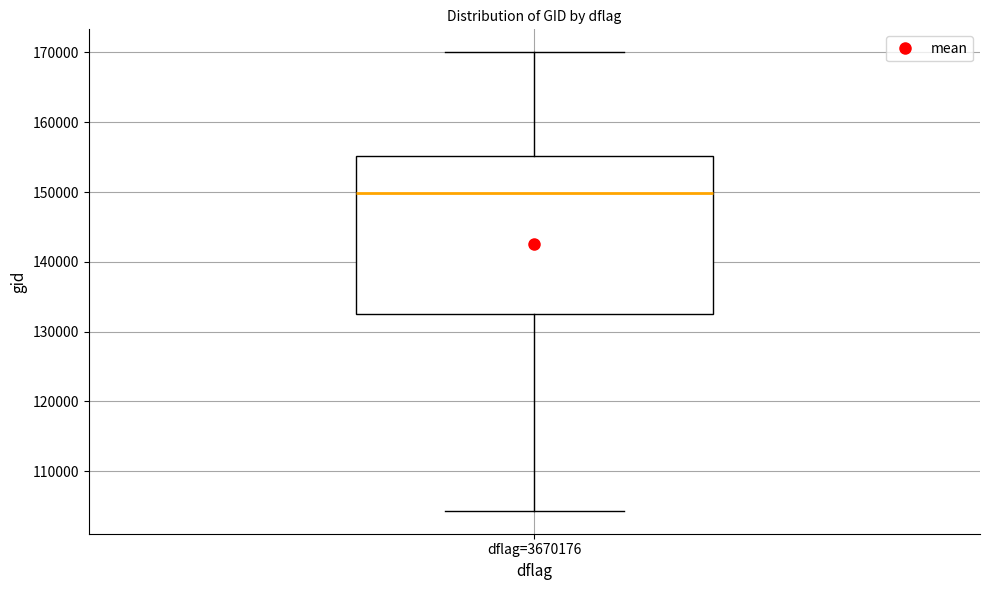

Where does the lower whisker of the box for dflag=3670176 end on the y-axis? The values are not printed on the chart, so give them approximately, as read against the axis.

104000